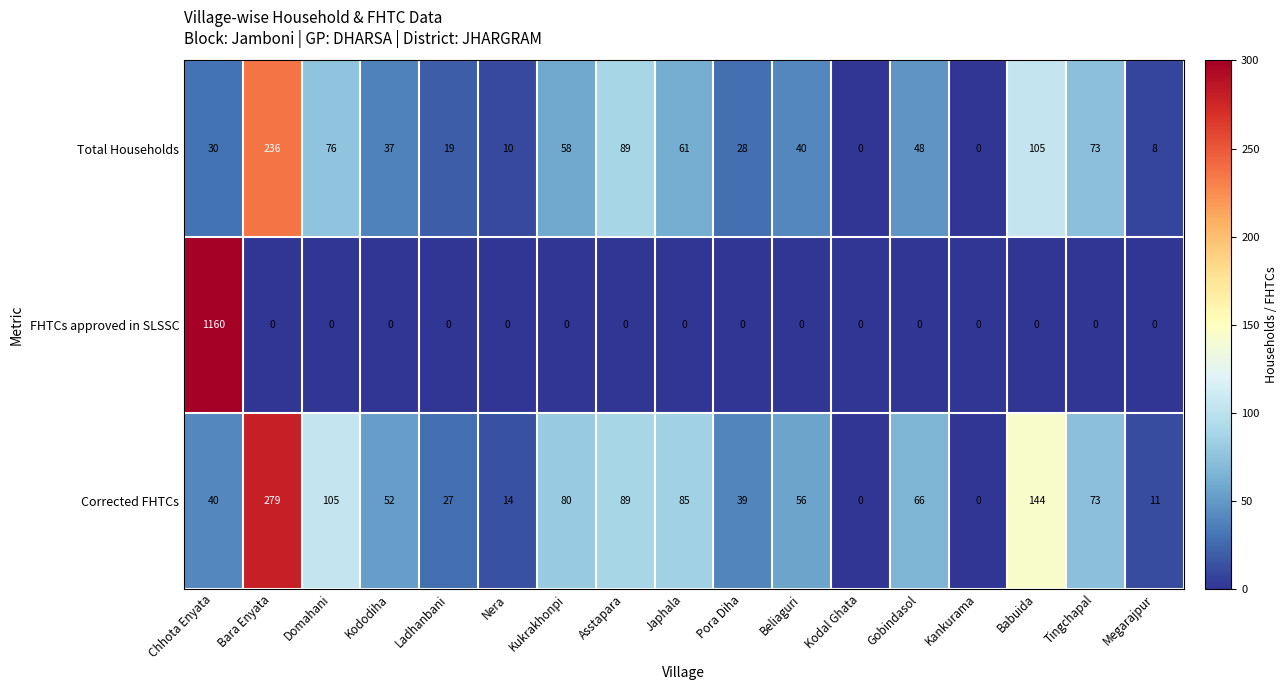

Is the value of Corrected FHTCs at Kododiha greater than the value of Total Households at Japhala?

No